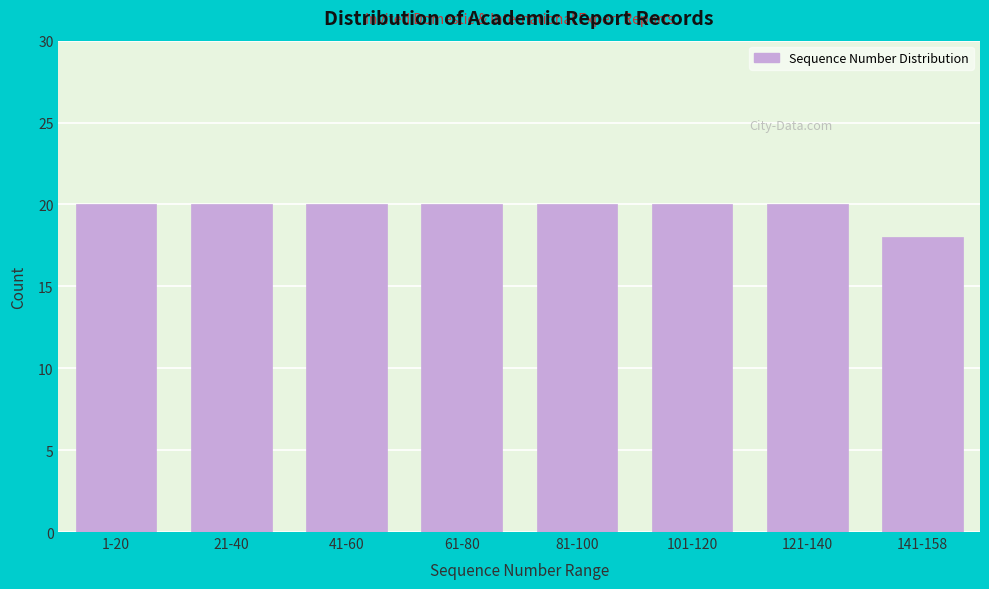

Reading right to left, list all the values displayed in this chart.

141-158=18	121-140=20	101-120=20	81-100=20	61-80=20	41-60=20	21-40=20	1-20=20